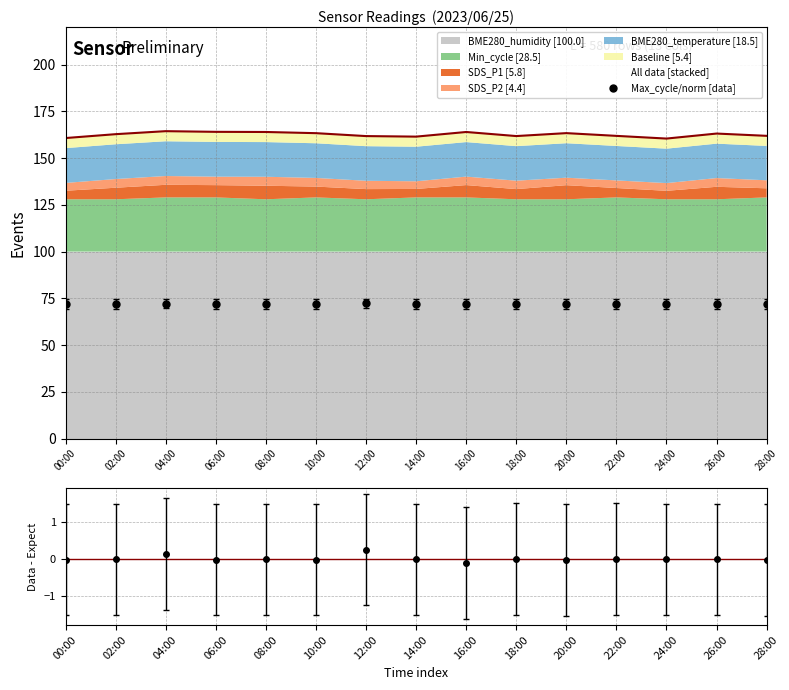

The chart shows a value of -0.0 at 00:00. True or false?

True